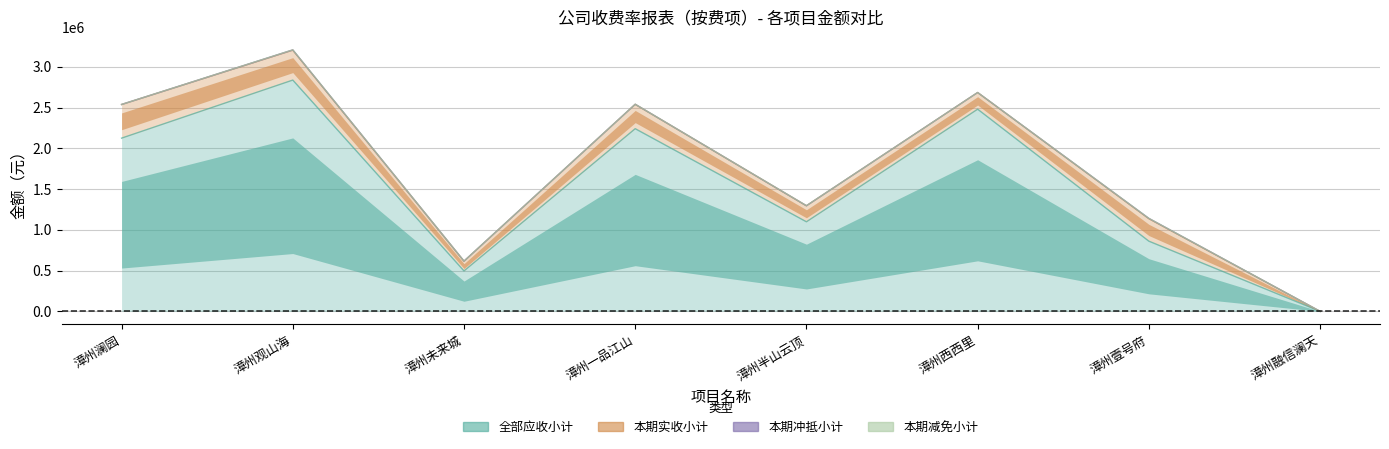

How many values in 全部应收小计 are above zero?

7